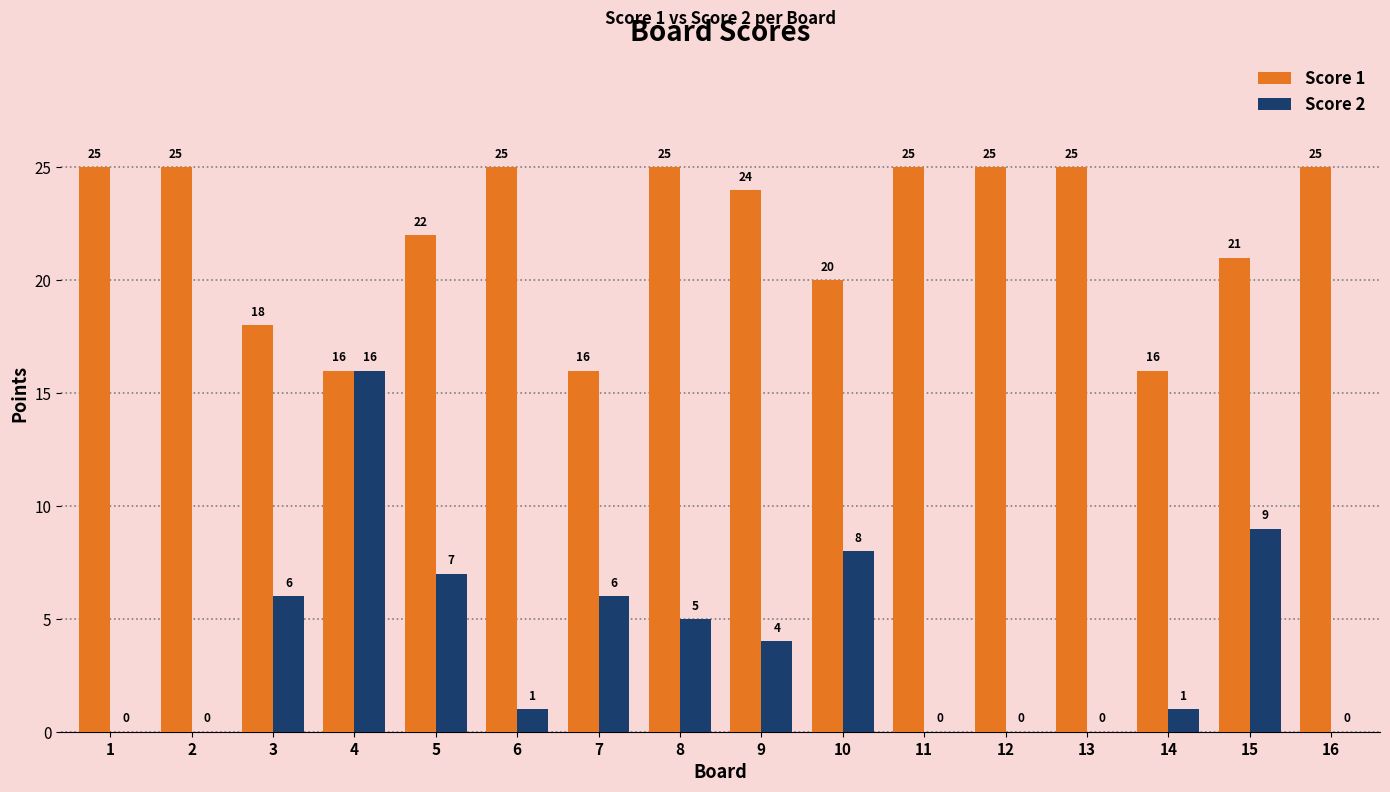

Reading left to right, list all the values displayed in this chart.

Score 1: 25	25	18	16	22	25	16	25	24	20	25	25	25	16	21	25
Score 2: 0	0	6	16	7	1	6	5	4	8	0	0	0	1	9	0